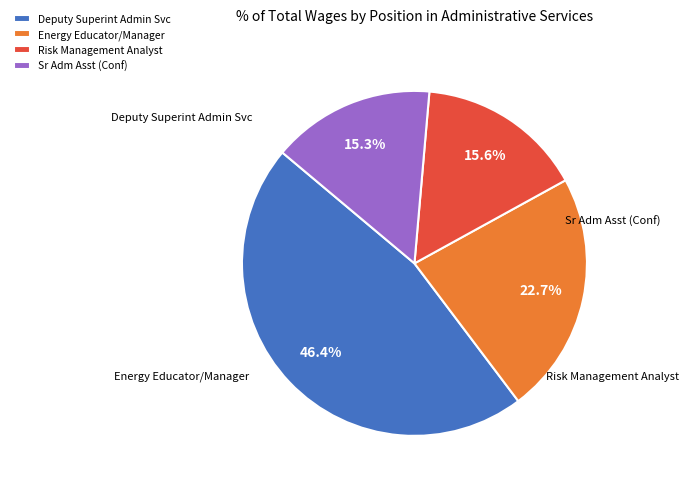

To the nearest percent, what is the difference between the largest and smallest slice percentages?

31%